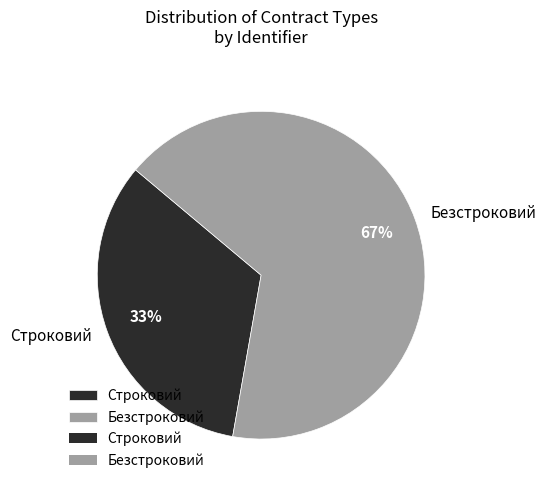

Is the sum of Строковий and Безстроковий greater than half?

Yes